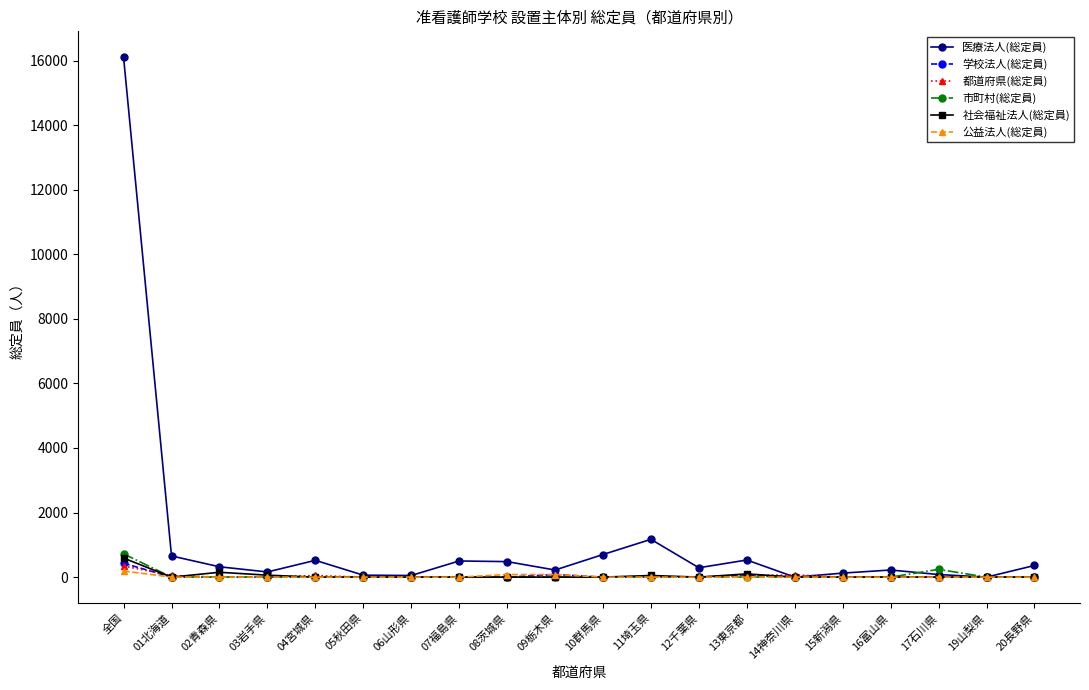

What is the label of the 19th point from the left?

19山梨県